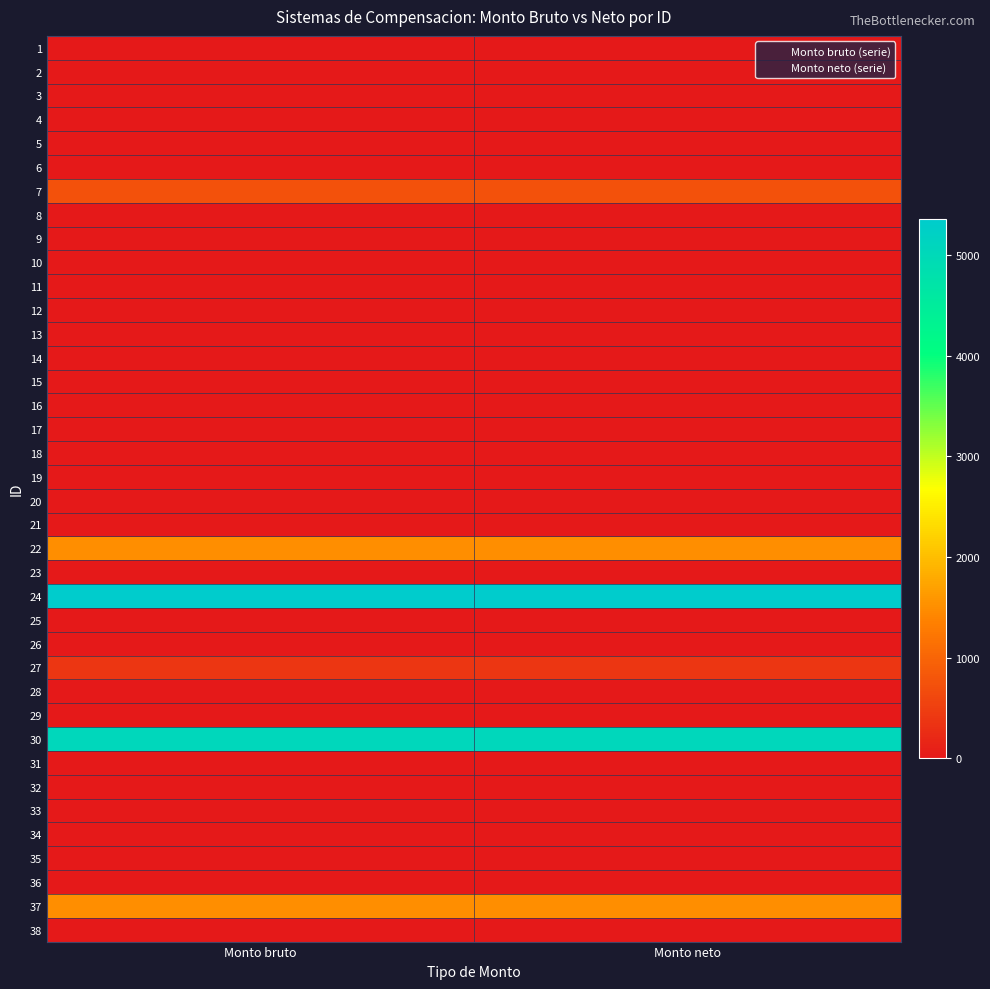

Which has a higher value, Monto neto or Monto bruto?

Monto neto